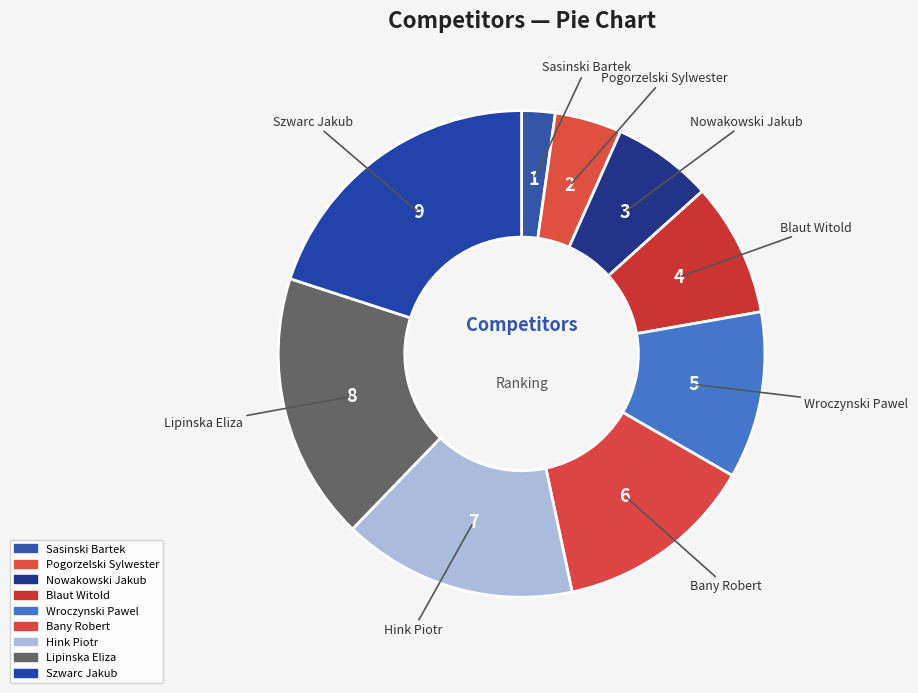

Does Wroczynski Pawel represent more than half of the total?

No